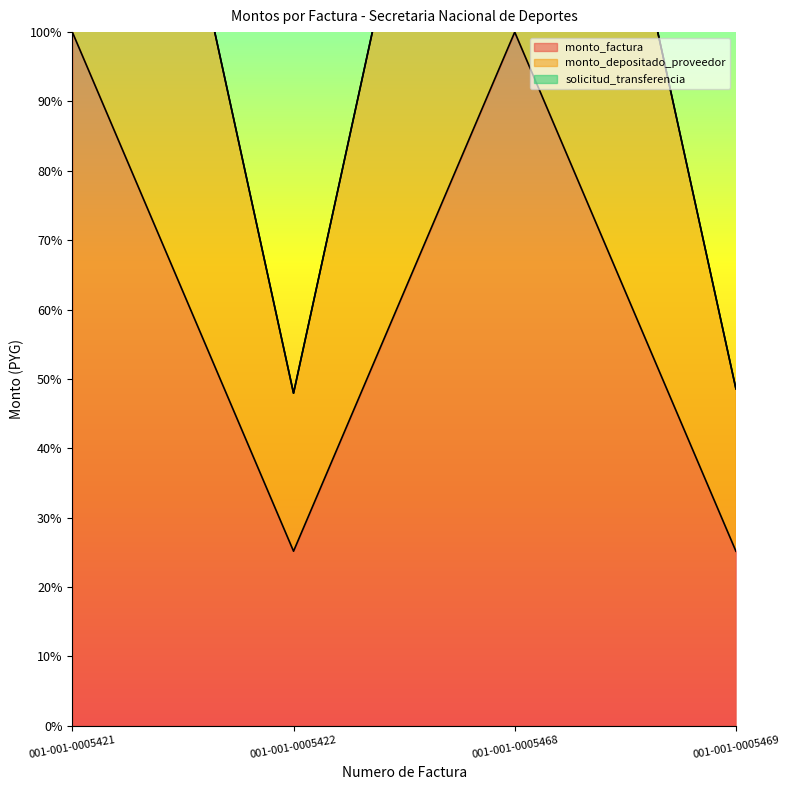

Is it true that monto_depositado_proveedor equals 1.9 at 001-001-0005468?

True